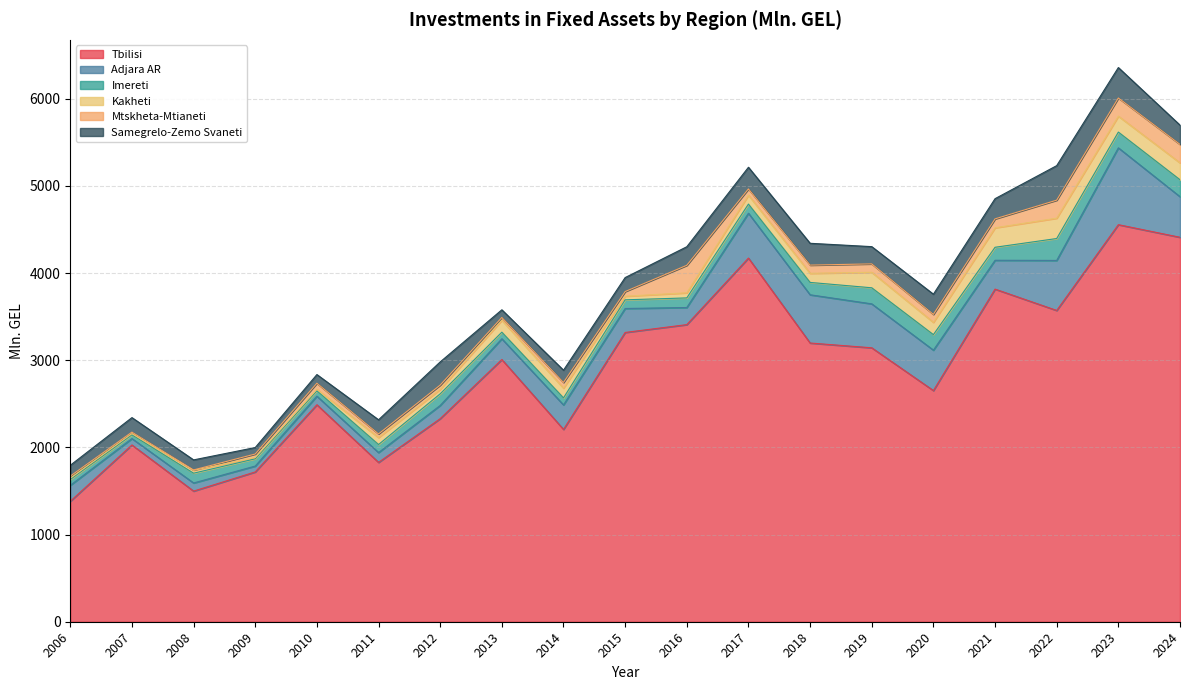

What is the value of the Kakheti point at the 10th from the left?

41.3